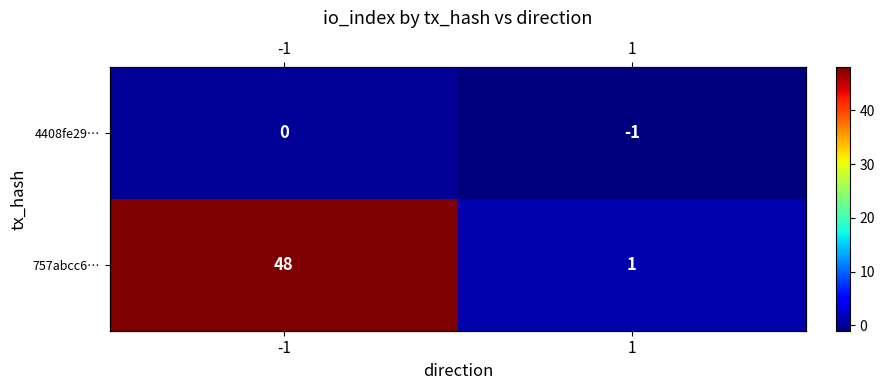

Which series changed the most between -1 and 1?

757abcc6…